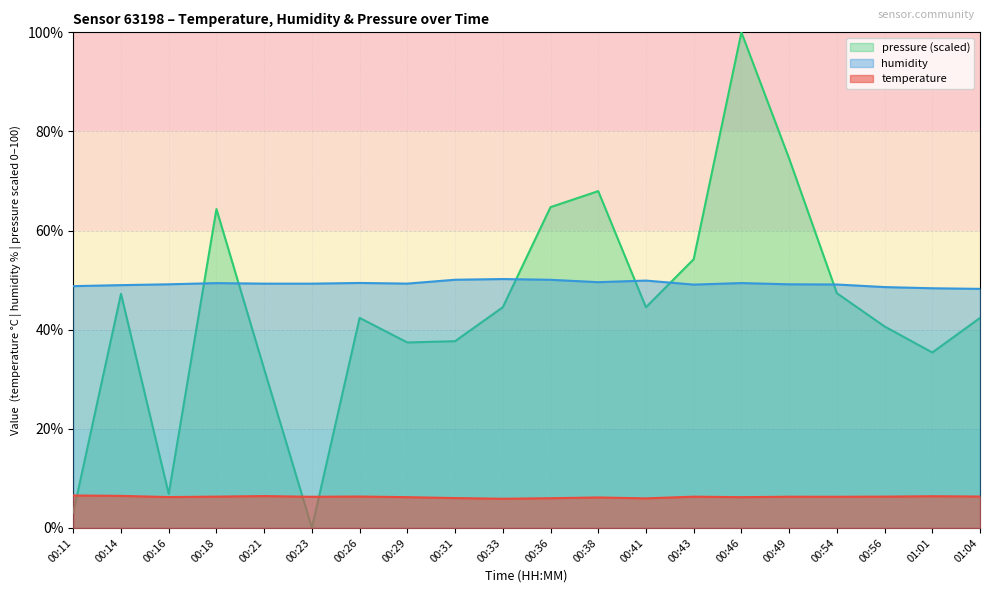

How many data points in humidity are above 49?

15